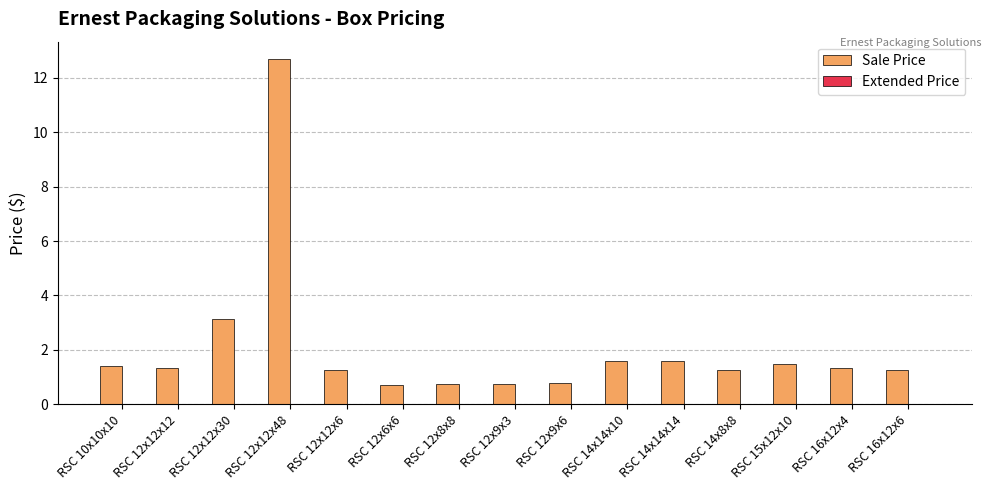

What is the minimum value shown in the chart?

0.7